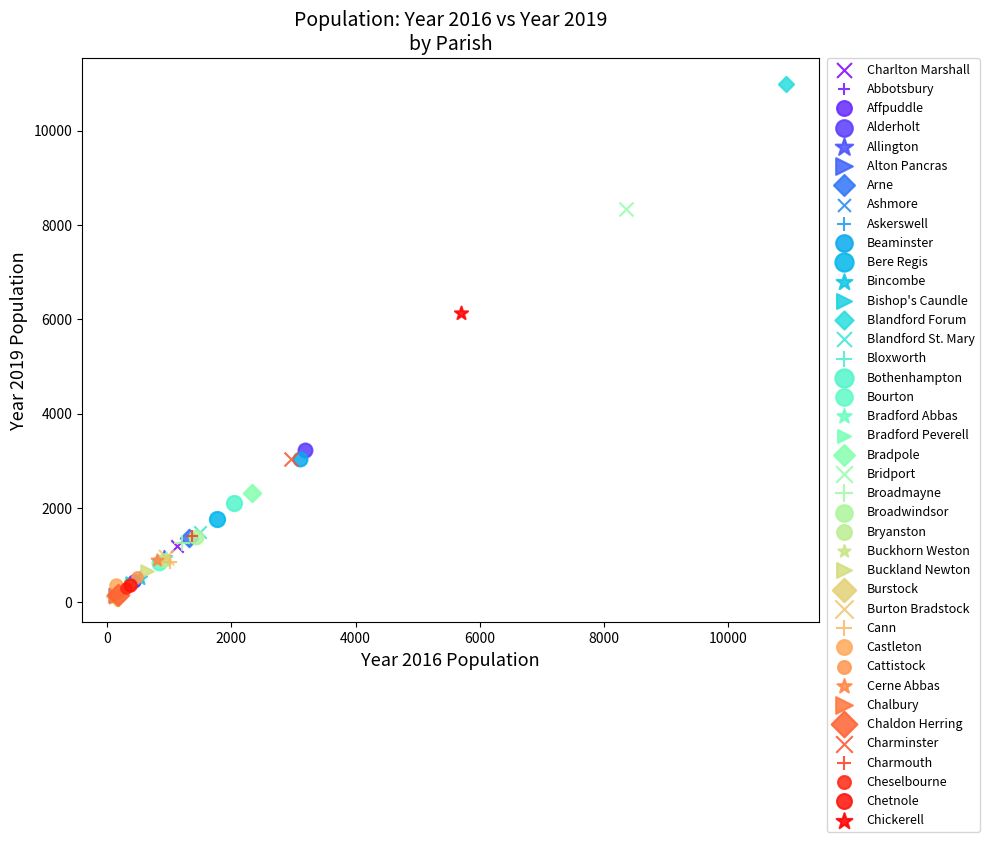

Which series reaches the maximum Y coordinate?

Blandford Forum